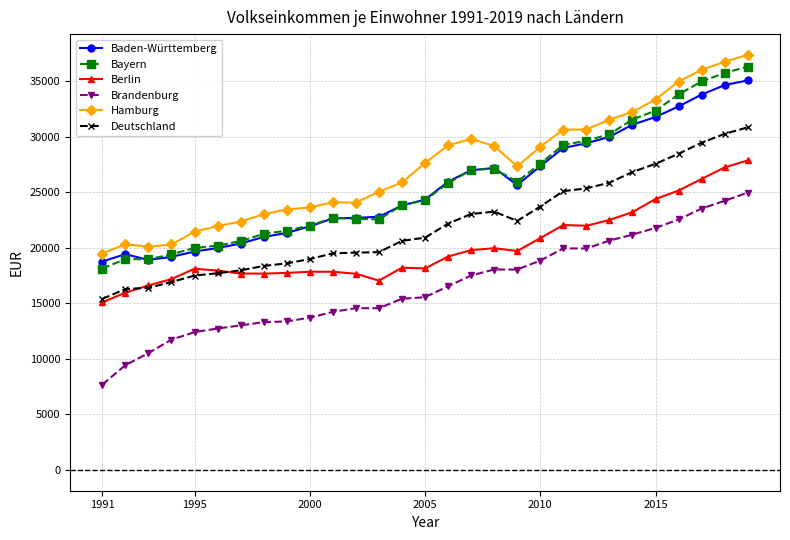

True or false: Baden-Württemberg and Hamburg intersect in this chart.

False